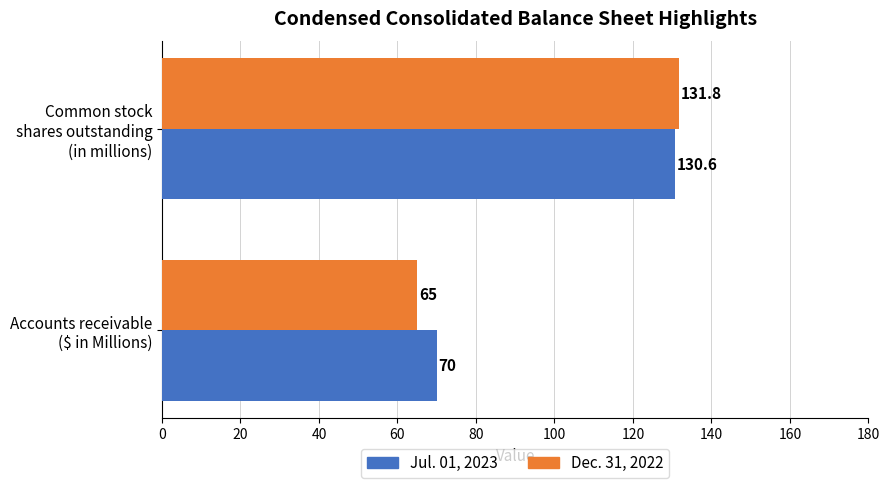

How many series are shown in this chart?

2